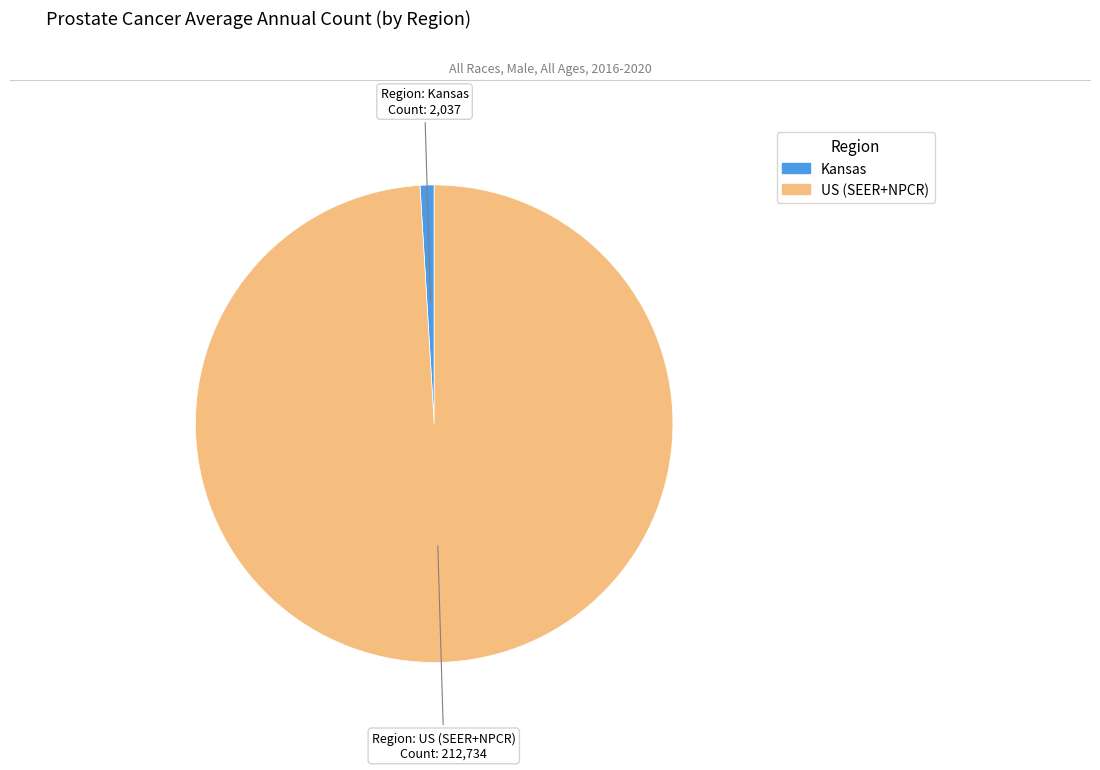

Do US (SEER+NPCR) and Kansas together represent more than half of the pie?

Yes